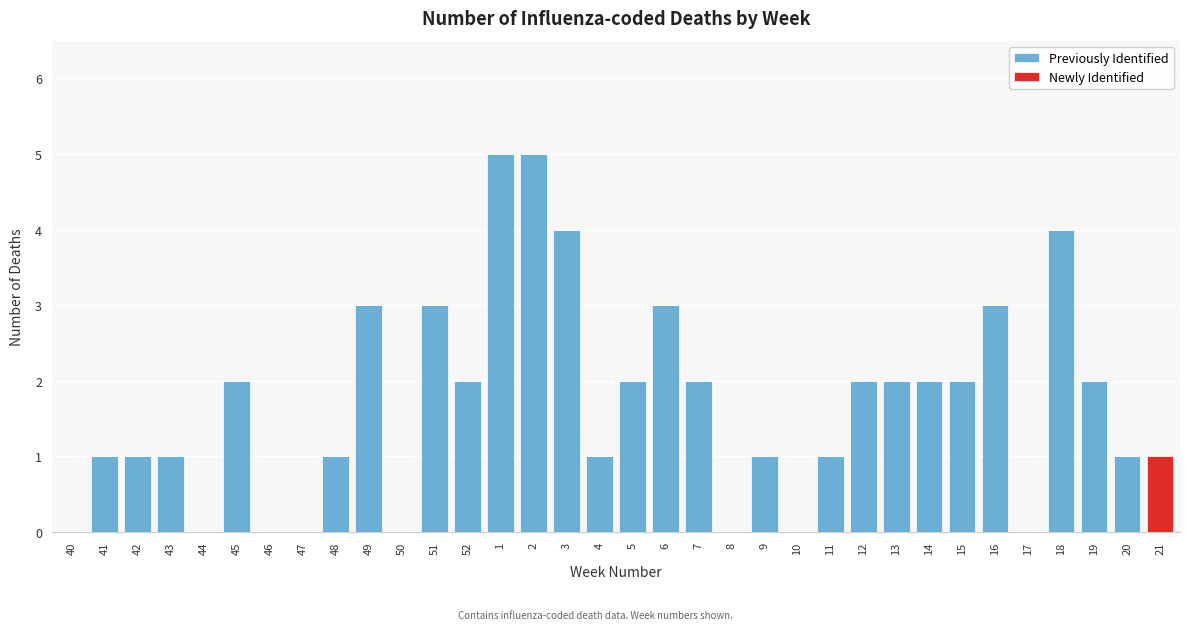

What is the total value across all series at 16?

3